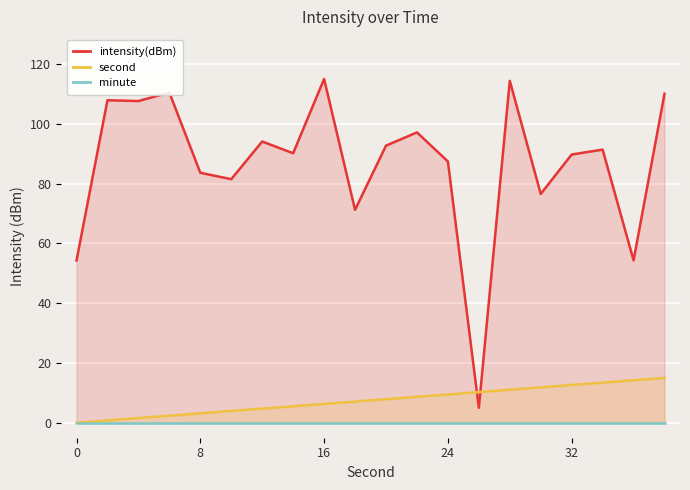

Does the chart display data point markers on the line(s)?

No